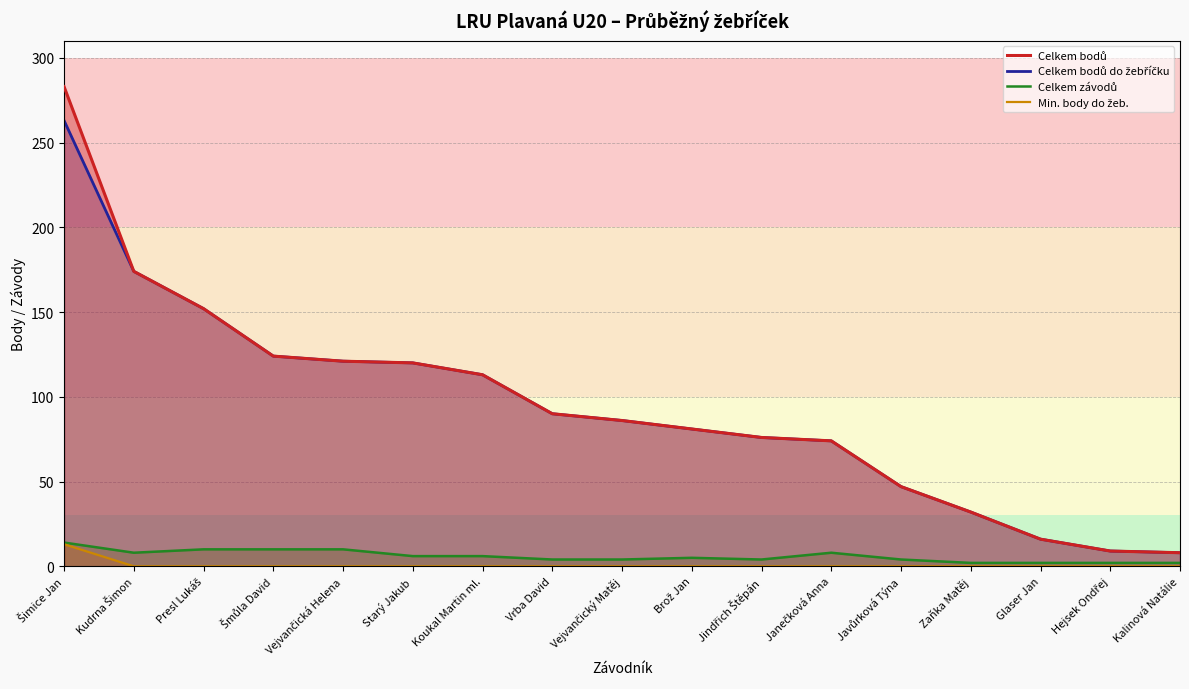

The value of Celkem bodů do žebříčku at Vejvančická Helena is 121. True or false?

True